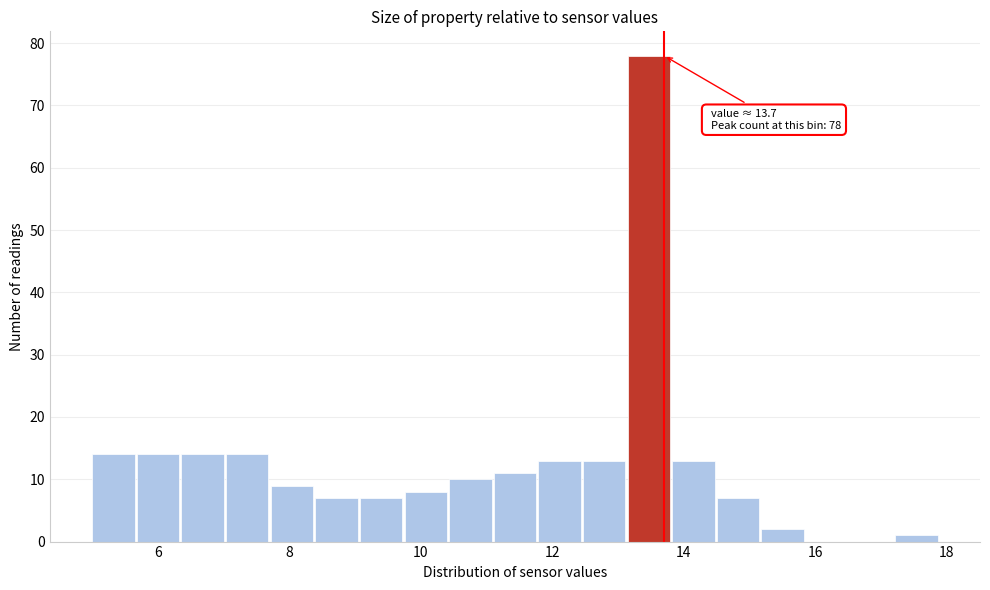

Read against the x-axis, roughly where is the centre of the tallest bar?

13.4